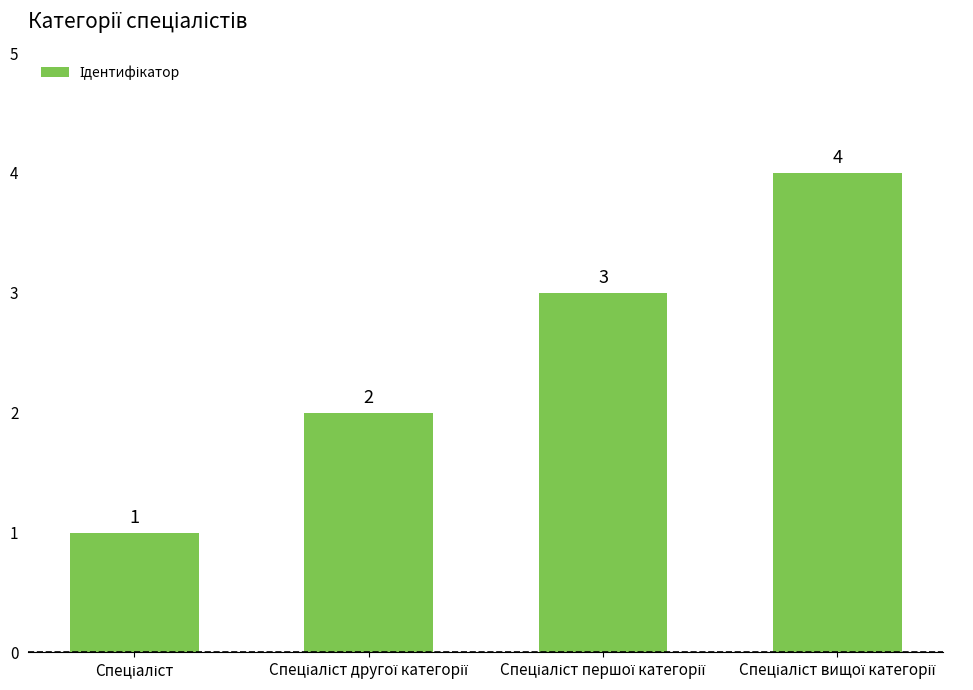

What is the maximum value shown in the chart?

4